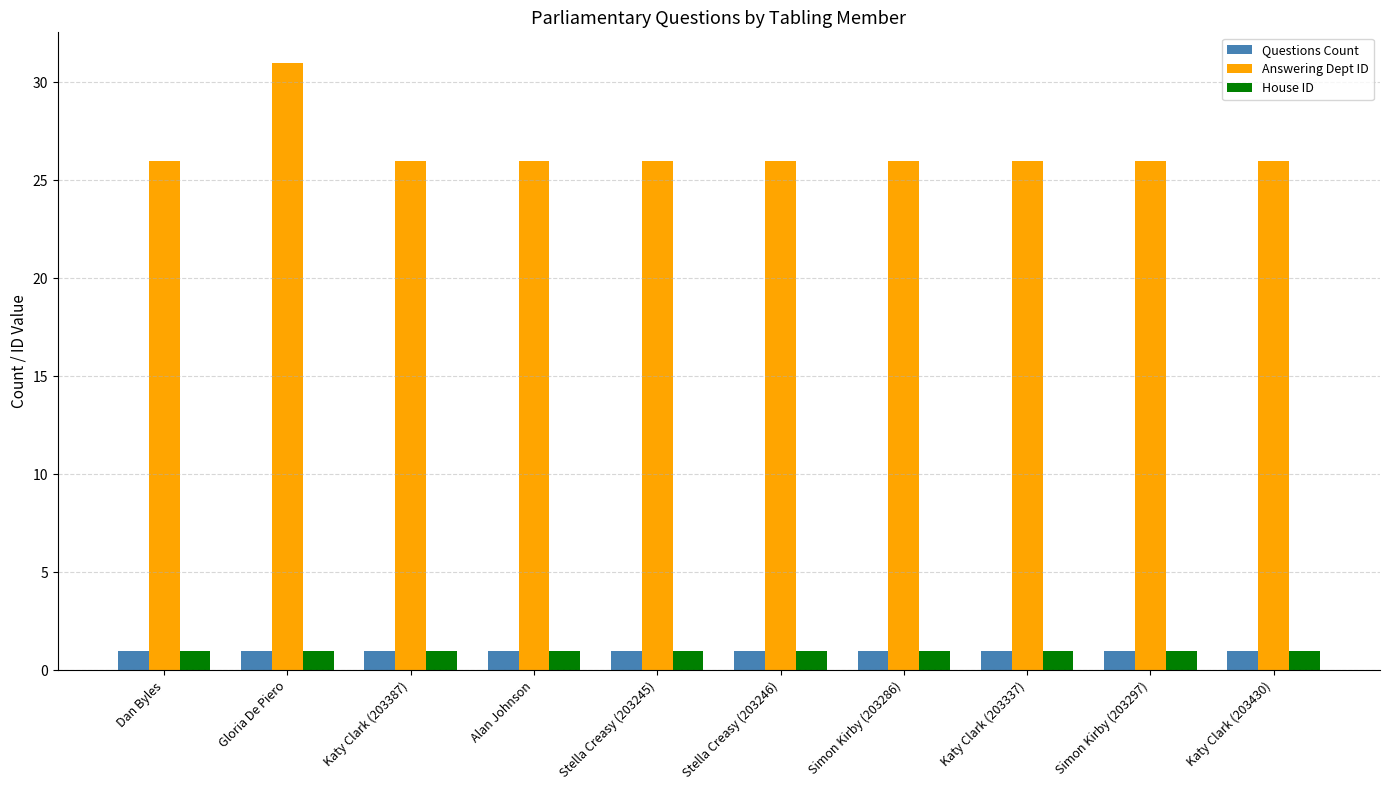

What is the average value of the House ID series?

1